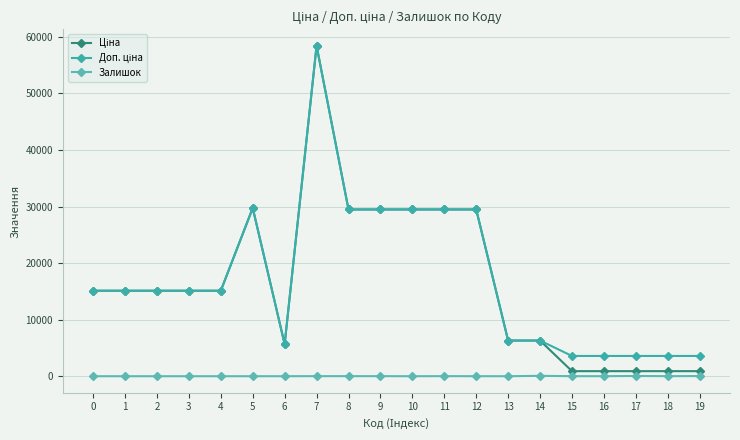

At which category does Доп. ціна reach its first local peak?

5